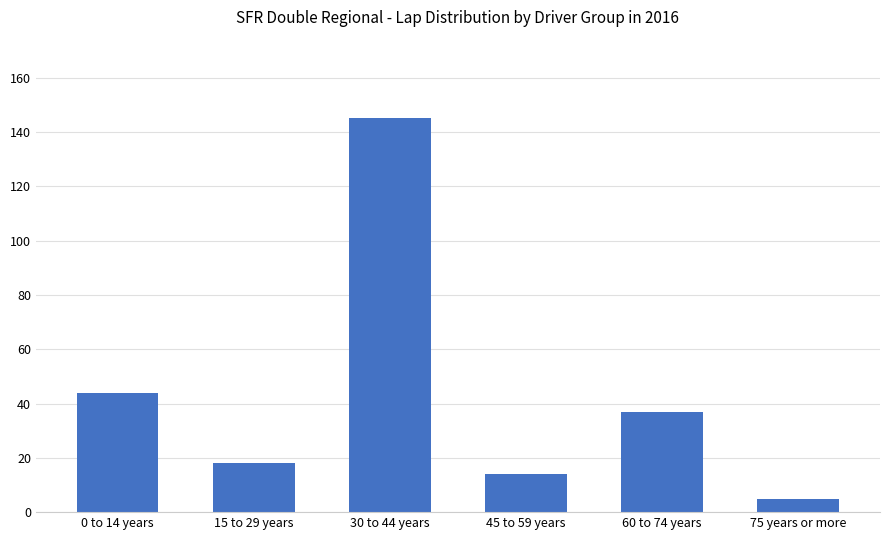

Reading left to right, list all the values displayed in this chart.

44	18	145	14	37	5